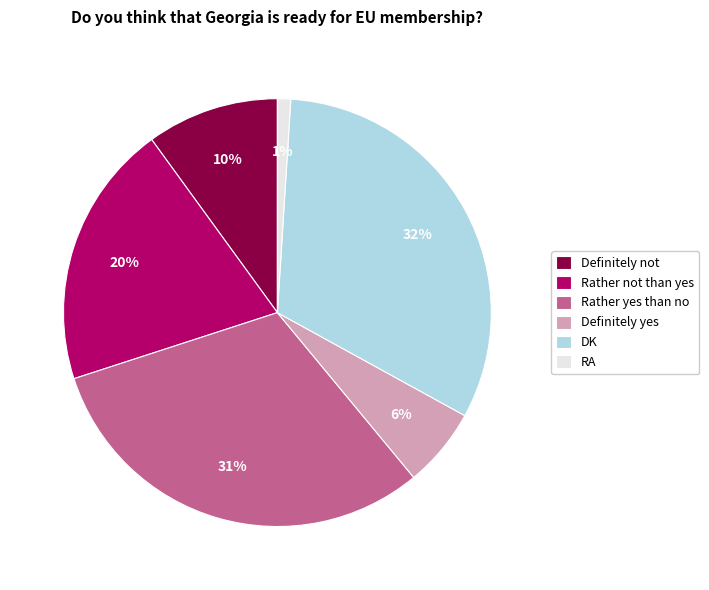

Do Definitely not and RA together represent more than half of the pie?

No